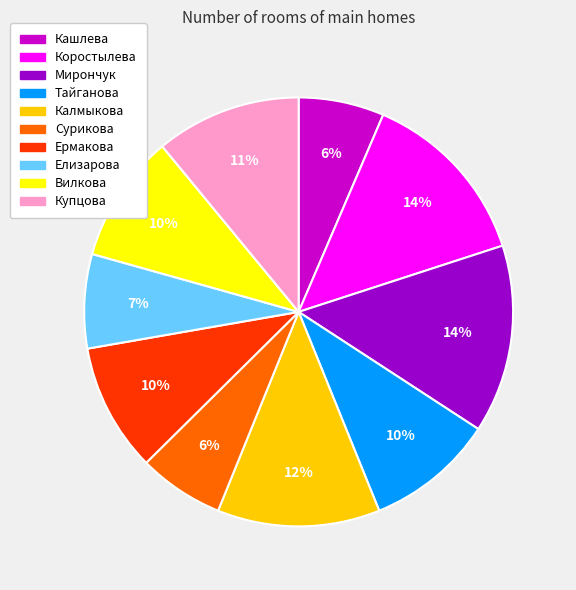

Is the sum of Сурикова and Тайганова greater than half?

No